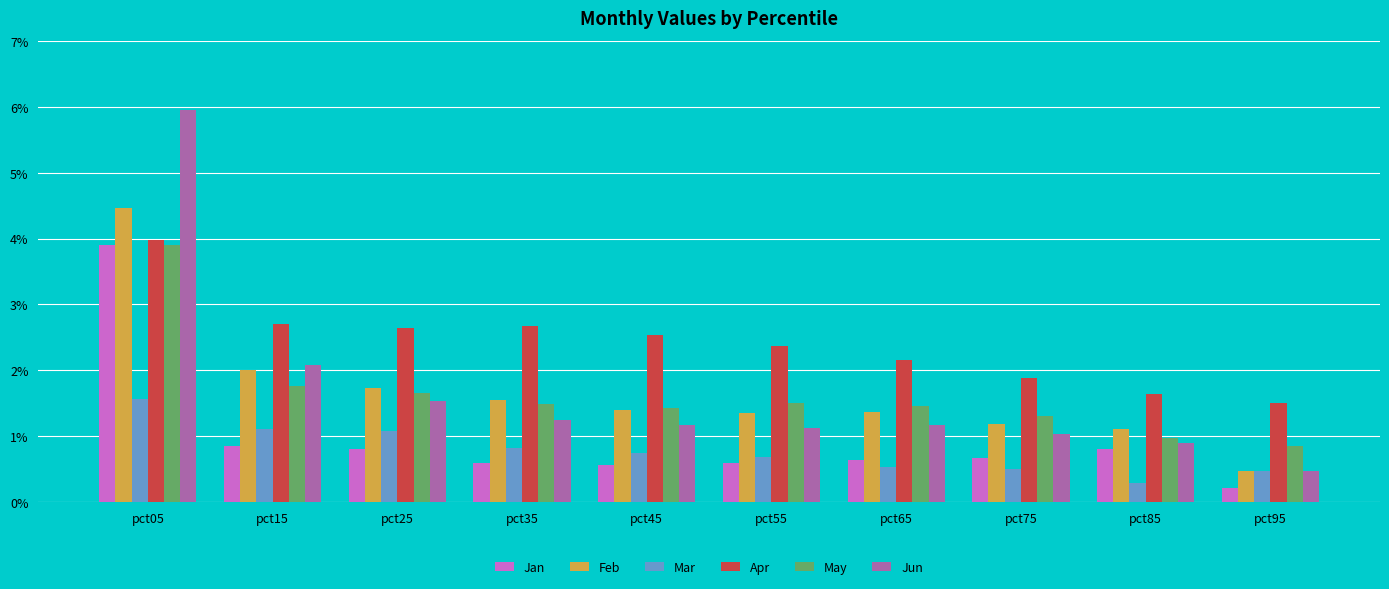

What is the average value of the Apr series?

2.4